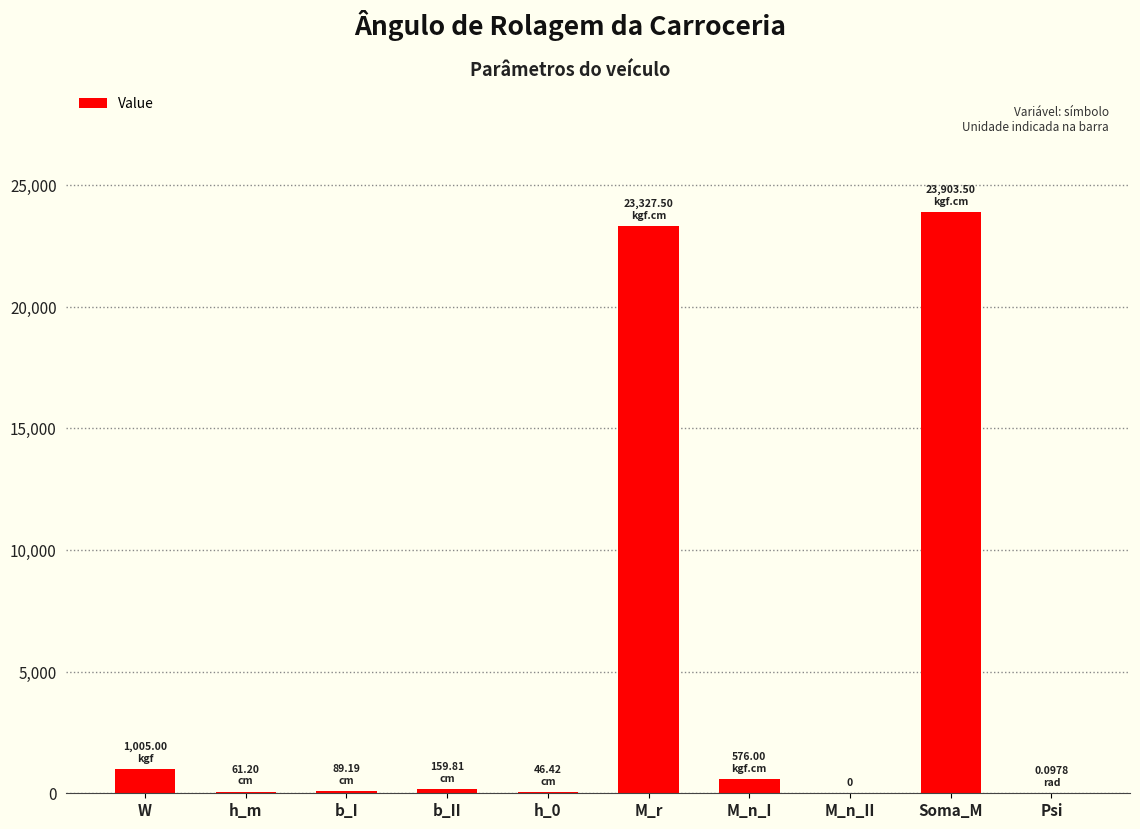

Which has a higher value, Soma_M or b_I?

Soma_M